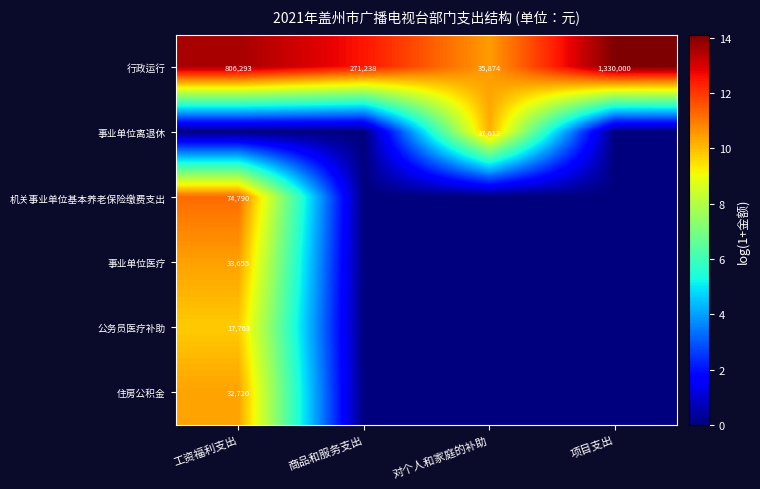

What value does the 行政运行 series have at 商品和服务支出?

271238